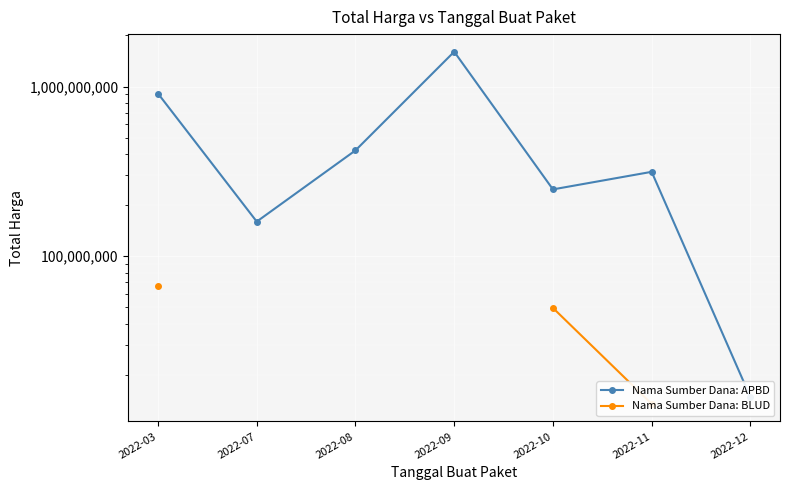

The value of Nama Sumber Dana: APBD at 2022-10 is 247400000.0. True or false?

True